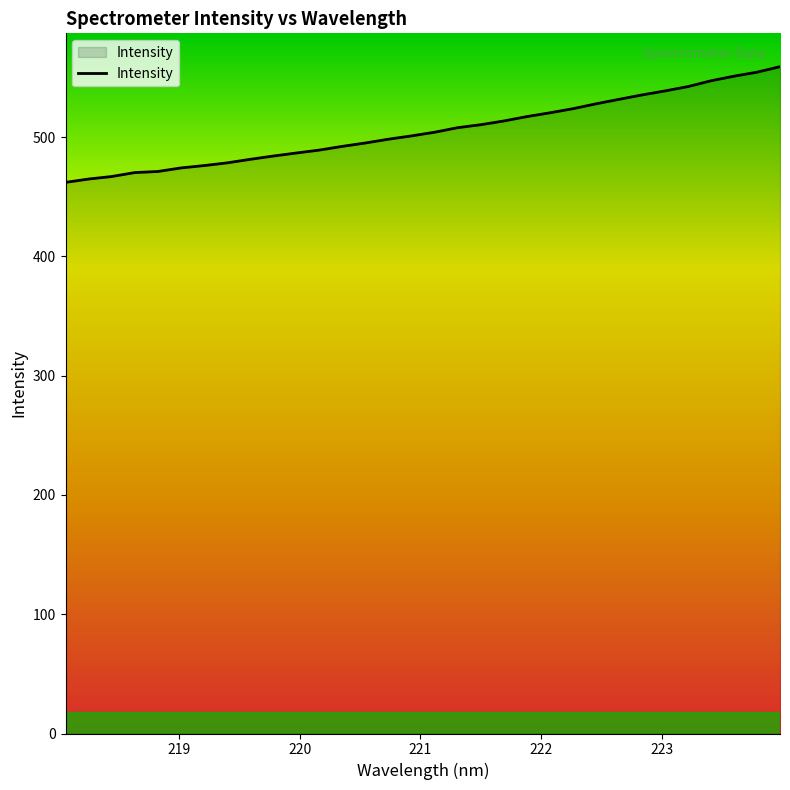

What is the difference between the maximum and minimum values?

97.0